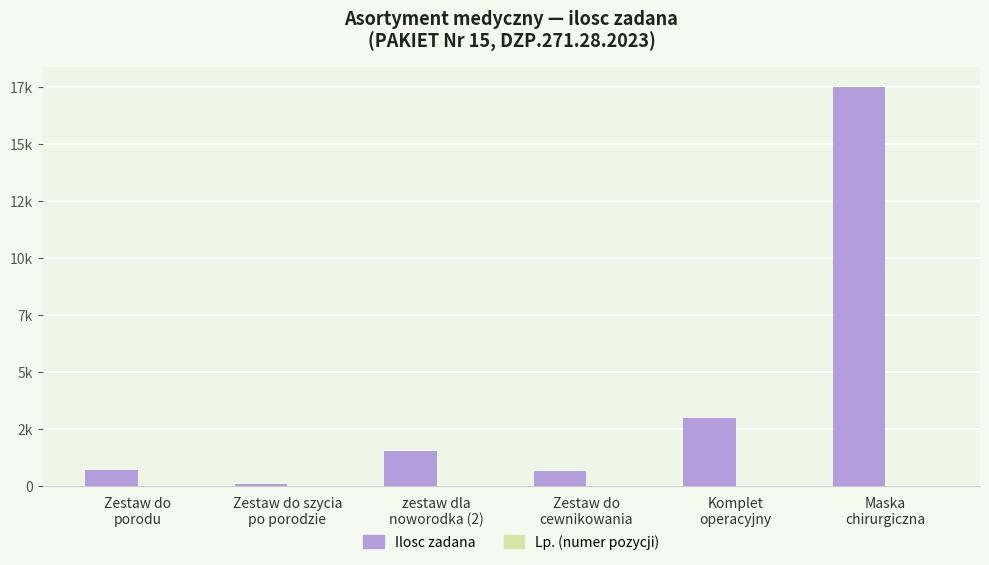

Reading left to right, what are all the values shown in this chart?

Ilosc zadana: Zestaw do
porodu=700	Zestaw do szycia
po porodzie=100	zestaw dla
noworodka (2)=1560	Zestaw do
cewnikowania=690	Komplet
operacyjny=3000	Maska
chirurgiczna=17500
Lp.: Zestaw do
porodu=4	Zestaw do szycia
po porodzie=5	zestaw dla
noworodka (2)=7	Zestaw do
cewnikowania=17	Komplet
operacyjny=27	Maska
chirurgiczna=28